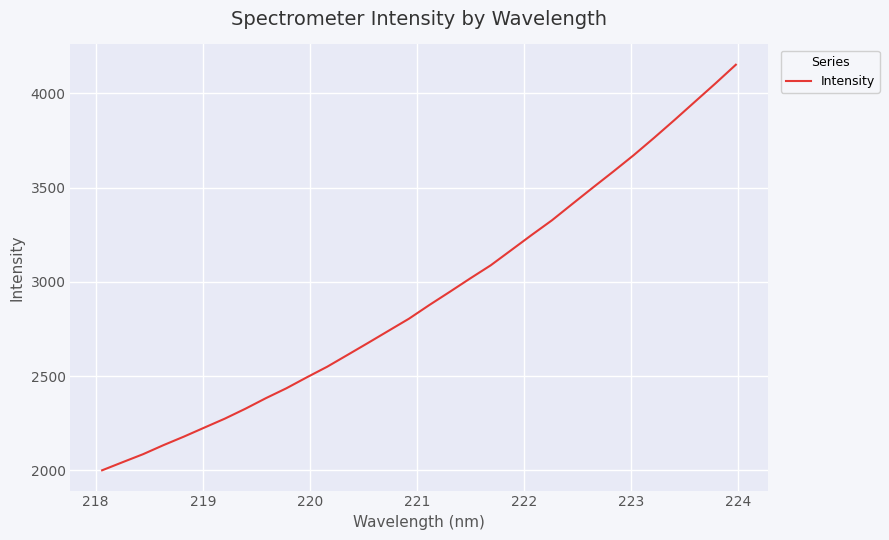

What is the greatest value displayed?

4151.8